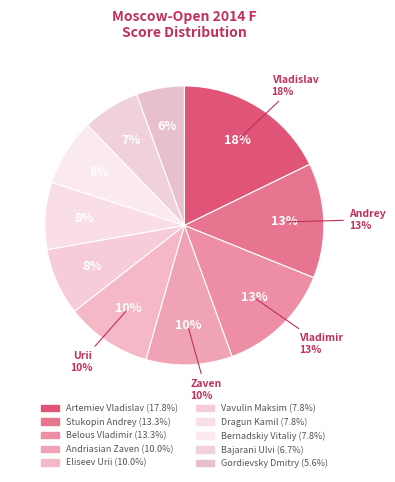

To the nearest percent, what is the difference between the largest and smallest slice percentages?

12%